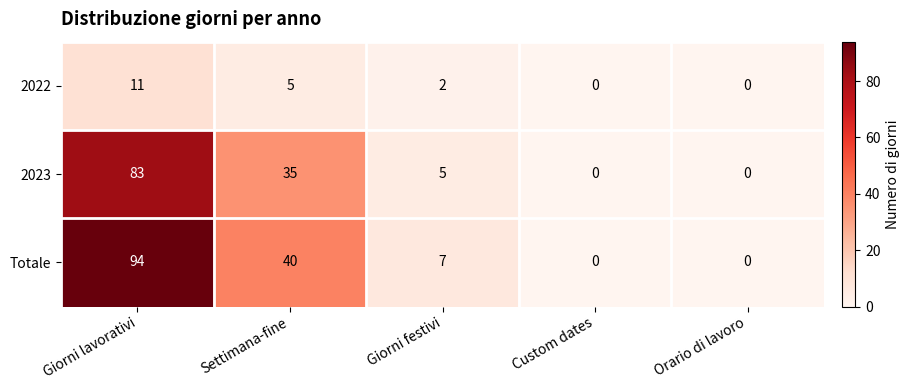

What is the total value across all series at Giorni lavorativi?

188